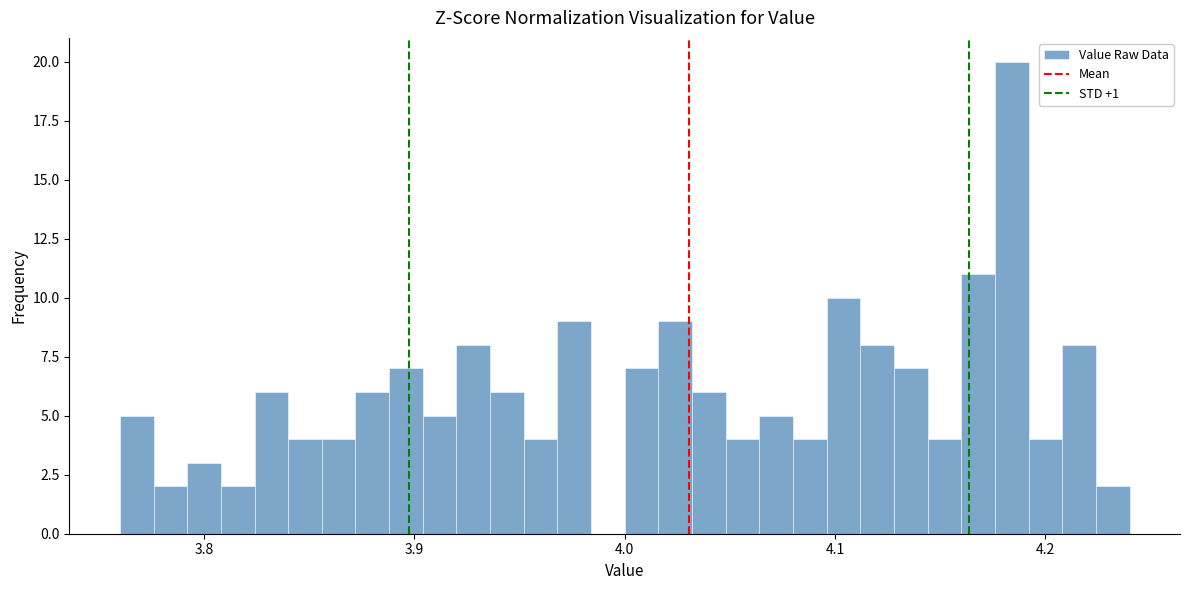

Around what value on the x-axis is the tallest bar? Give the approximate position of its centre, as read against the axis.

4.18